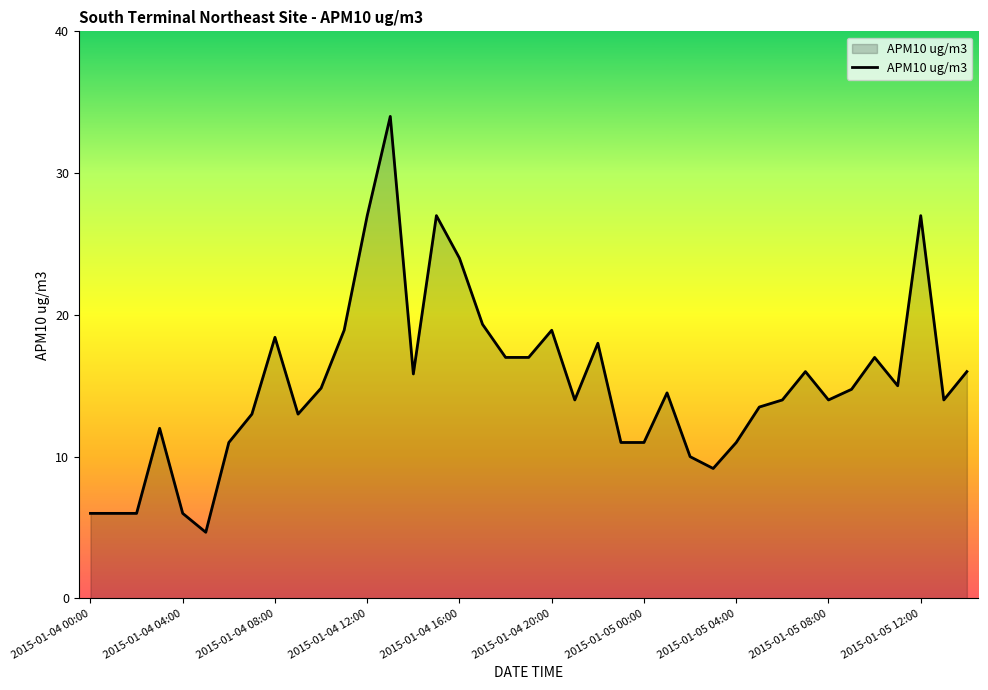

What is the smallest value displayed?

4.7